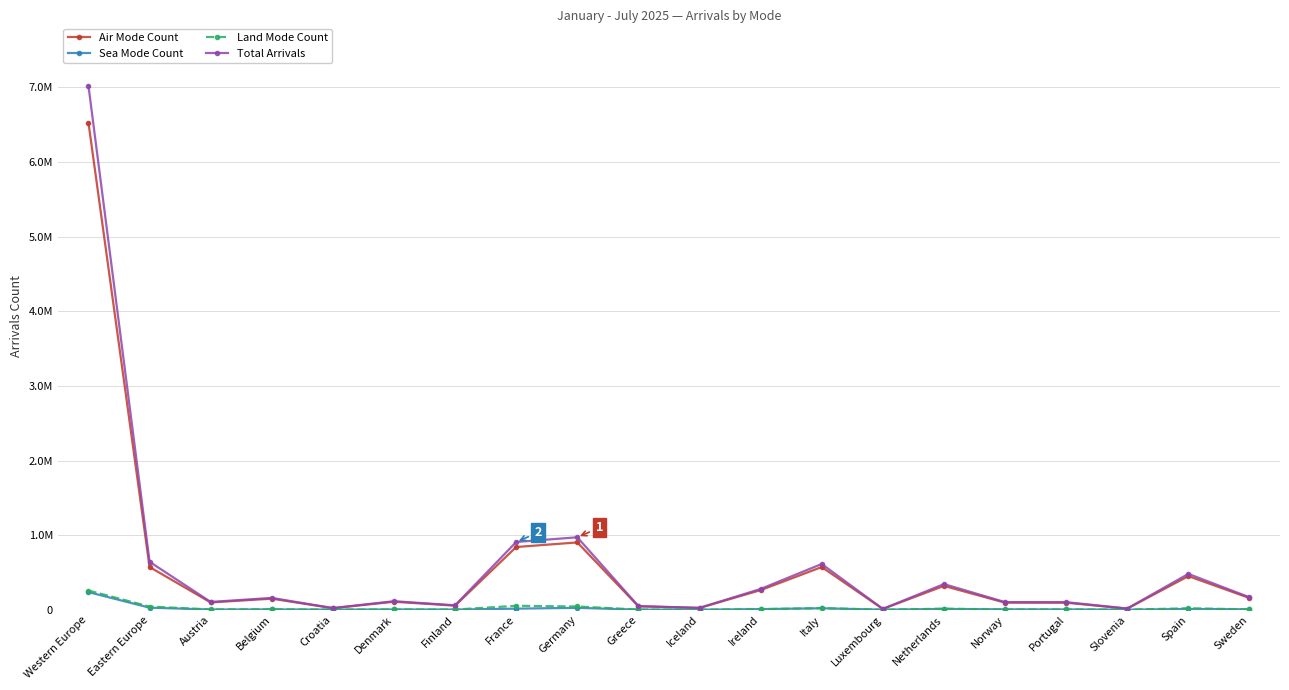

What are all the series names shown in the legend?

Air Mode Count, Sea Mode Count, Land Mode Count, Total Arrivals